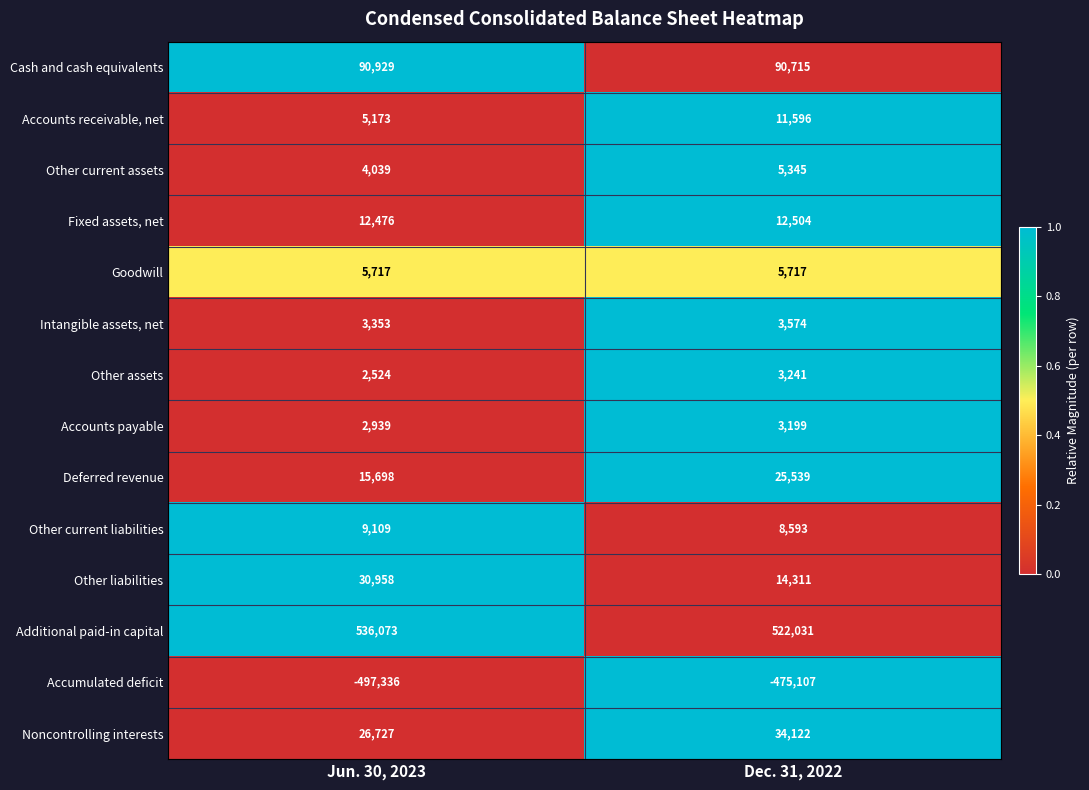

Which series has the widest spread of values?

Accumulated deficit